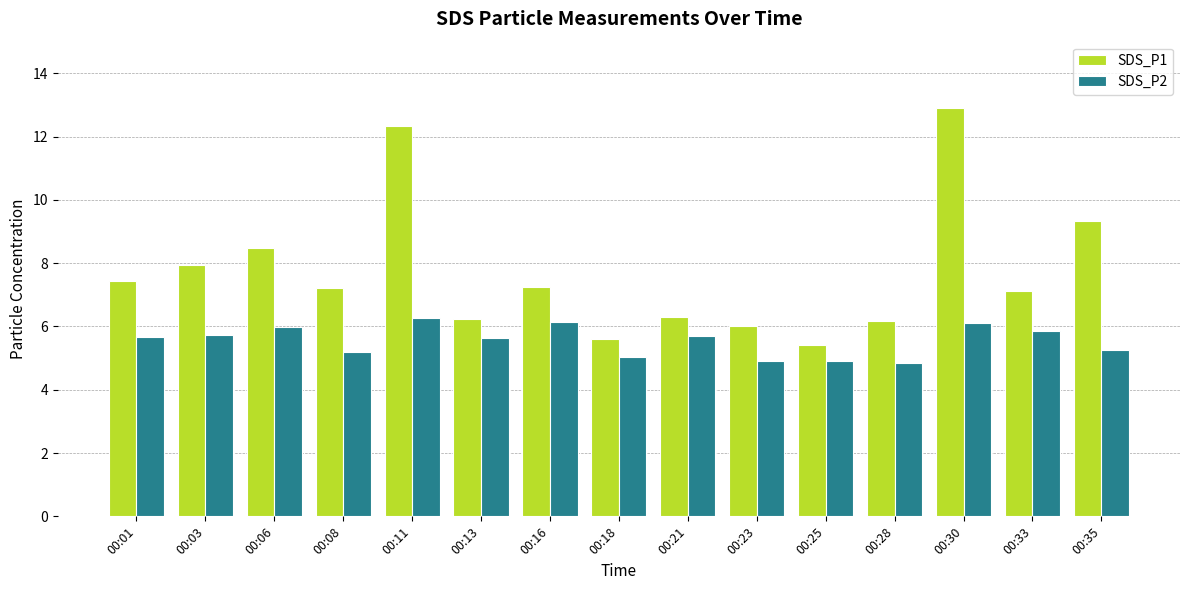

At 00:21, list the series in order from largest to smallest.

SDS_P1, SDS_P2